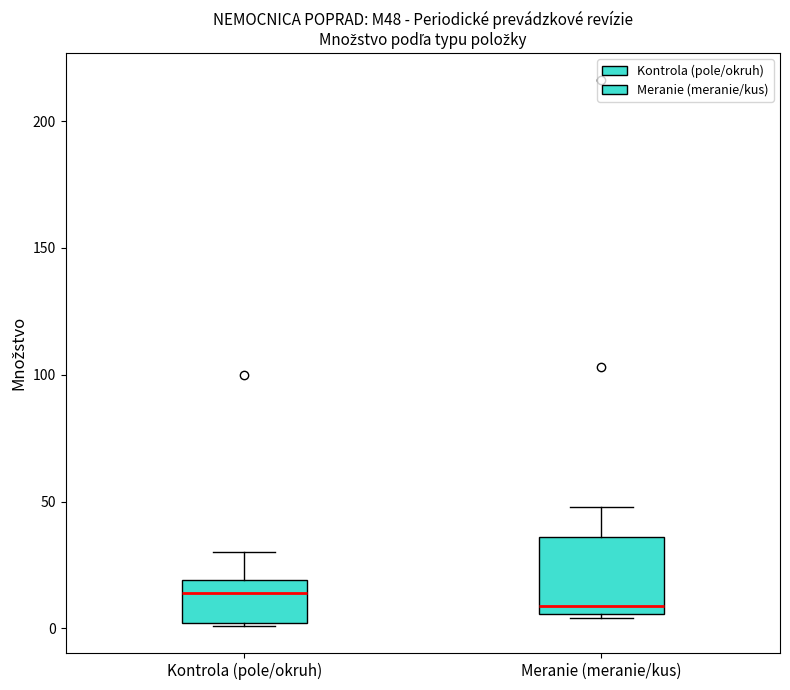

Where is the upper edge of the box for Kontrola (pole/okruh) on the y-axis? The values are not printed on the chart, so give them approximately, as read against the axis.

20